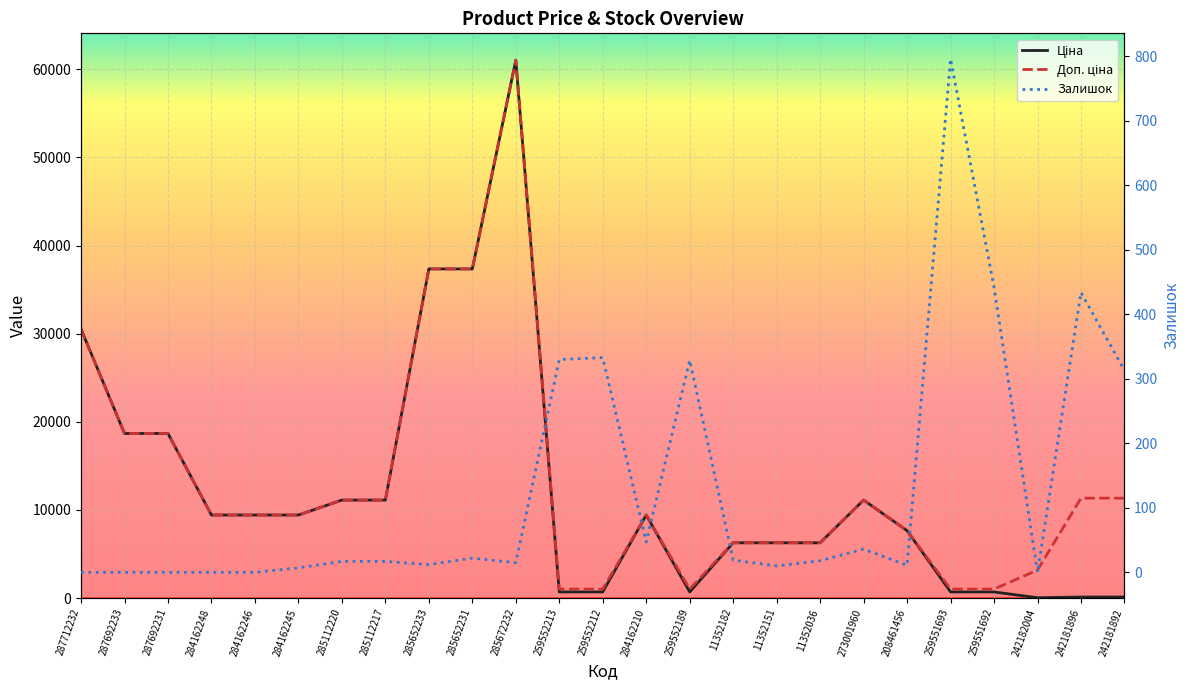

Between 285112217 and 242181892, which series saw the biggest shift?

Ціна